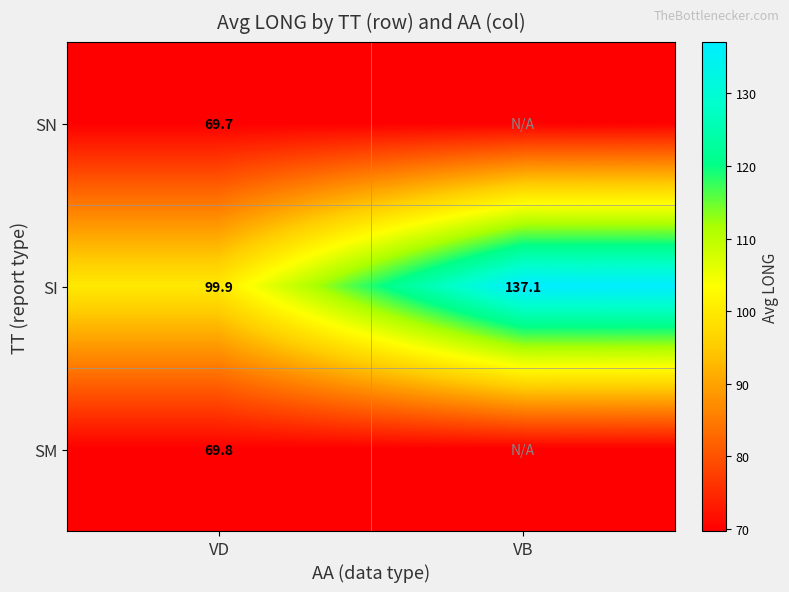

List the labels in order of SI value, largest first.

VB, VD